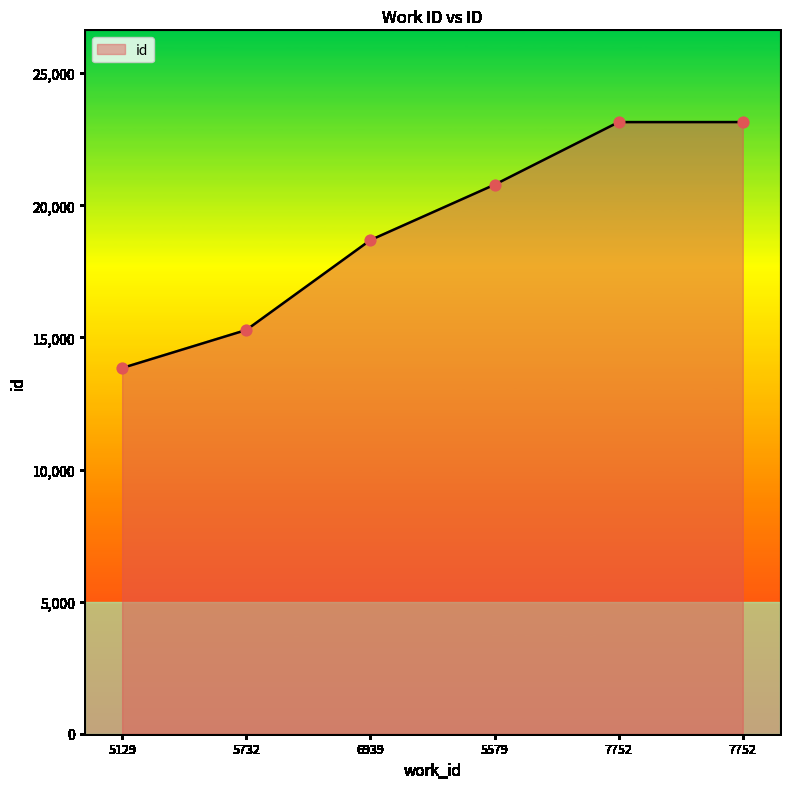

Between 5732 and 5129, which is larger?

5732